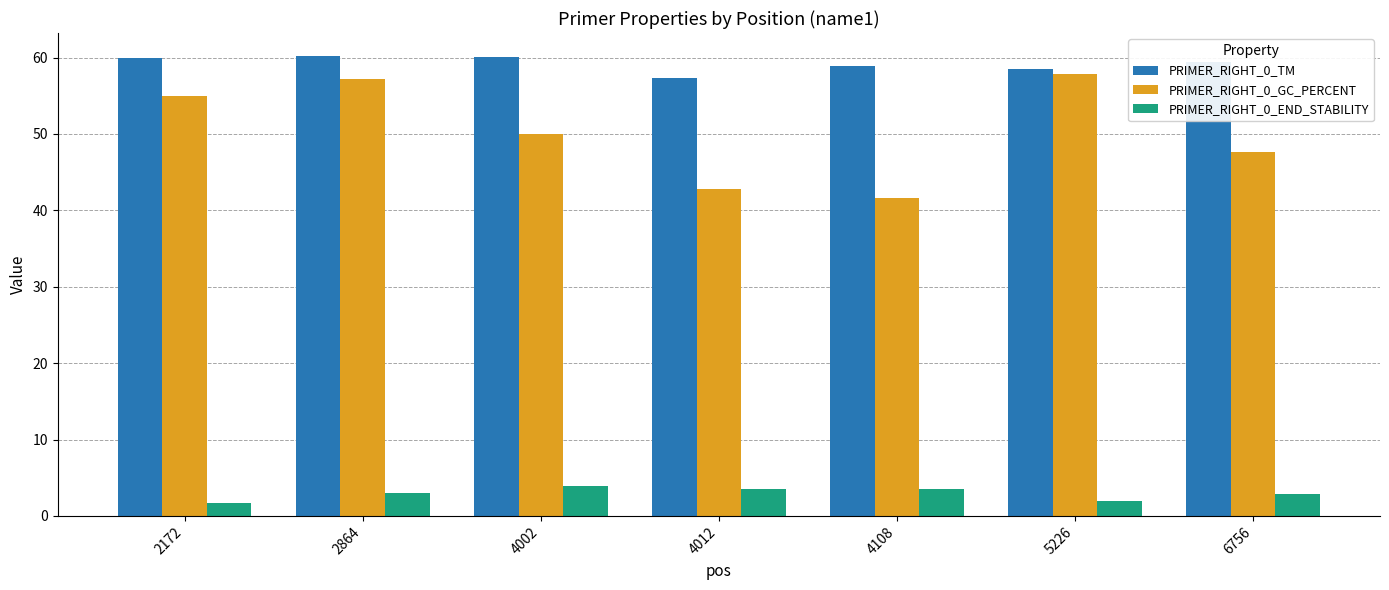

Is the value of PRIMER_RIGHT_0_GC_PERCENT at 4012 greater than the value of PRIMER_RIGHT_0_END_STABILITY at 6756?

Yes